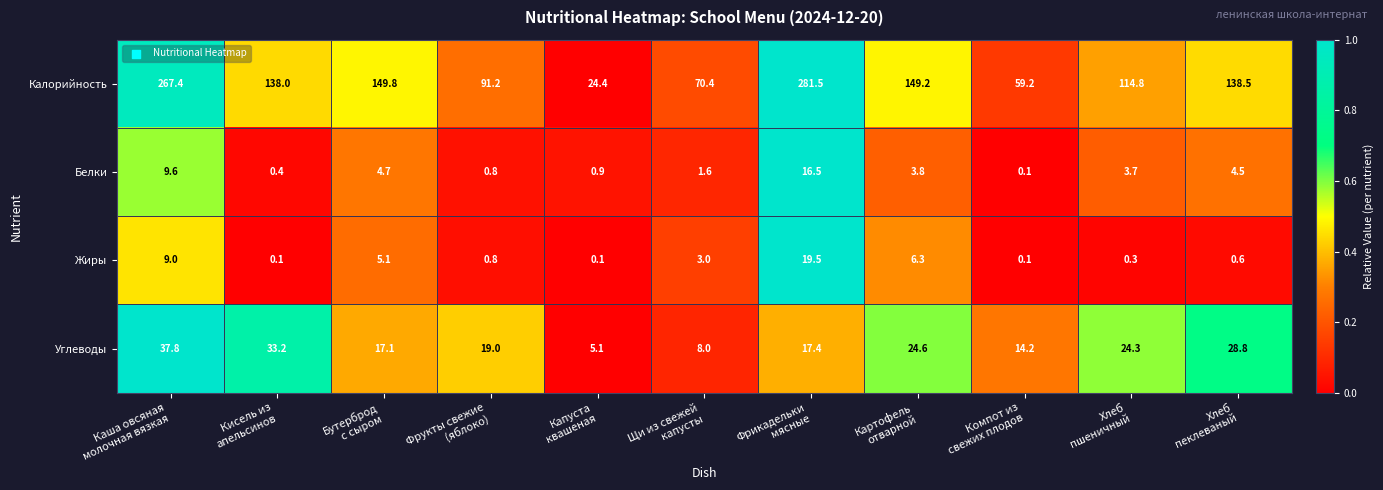

What is the average value of the Углеводы series?

20.9